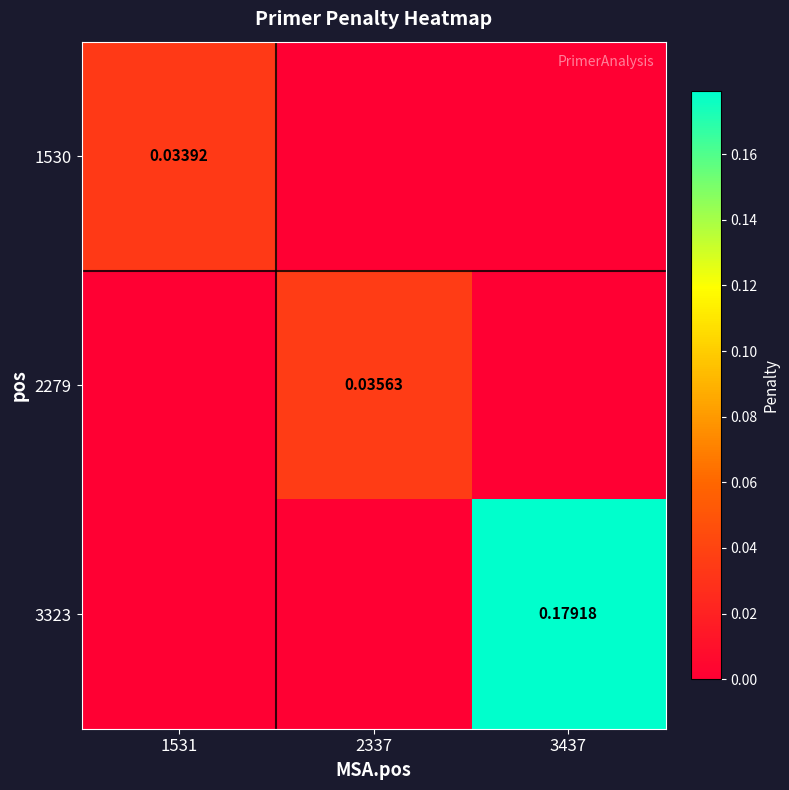

Is the value of 1530 at 1531 greater than the value of 3323 at 3437?

No